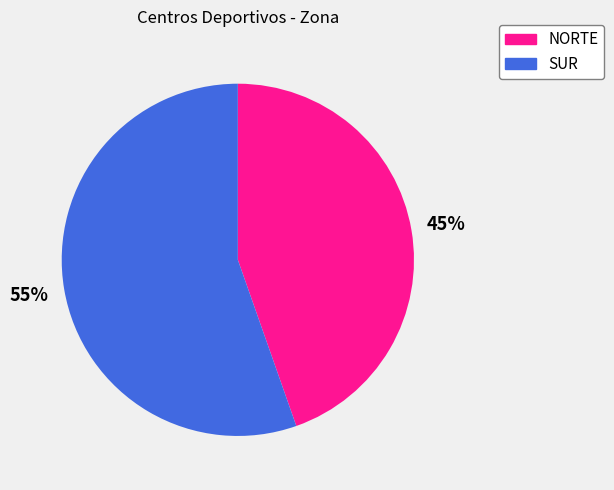

How many segments does this pie chart have?

2